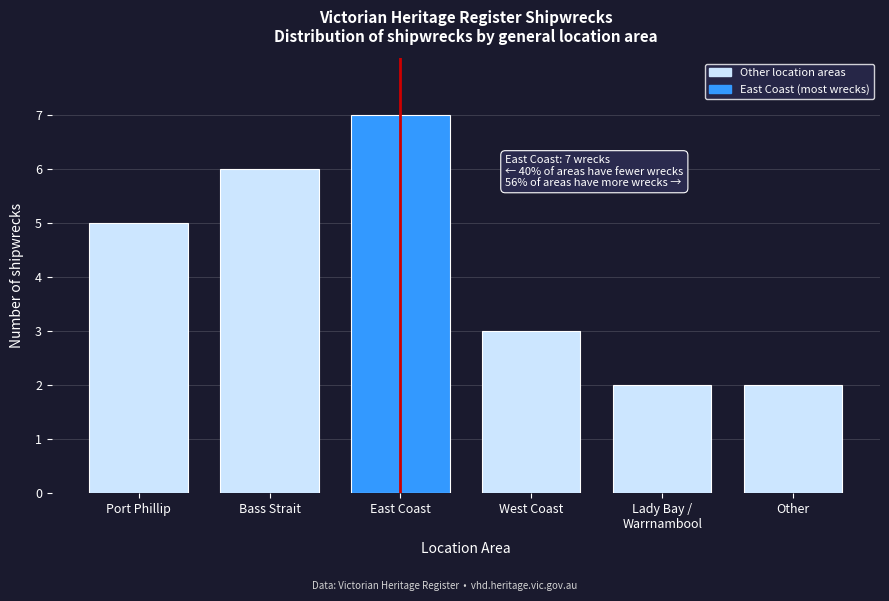

Reading left to right, extract all data points from this chart.

5	6	7	3	2	2